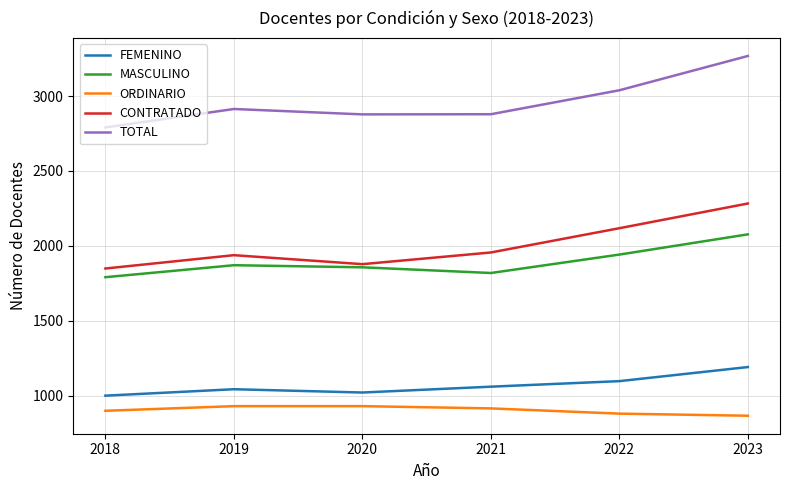

True or false: FEMENINO and ORDINARIO cross at least once.

False